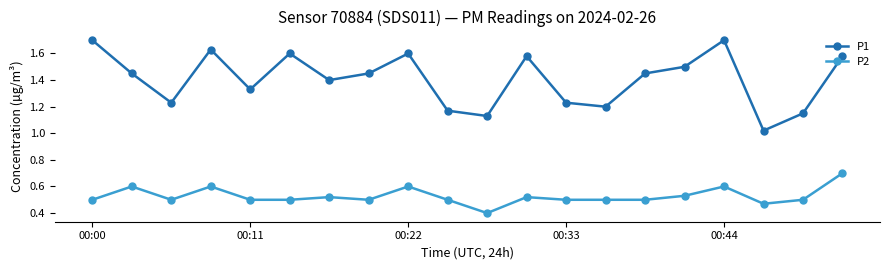

True or false: P2 and P1 cross at least once.

False